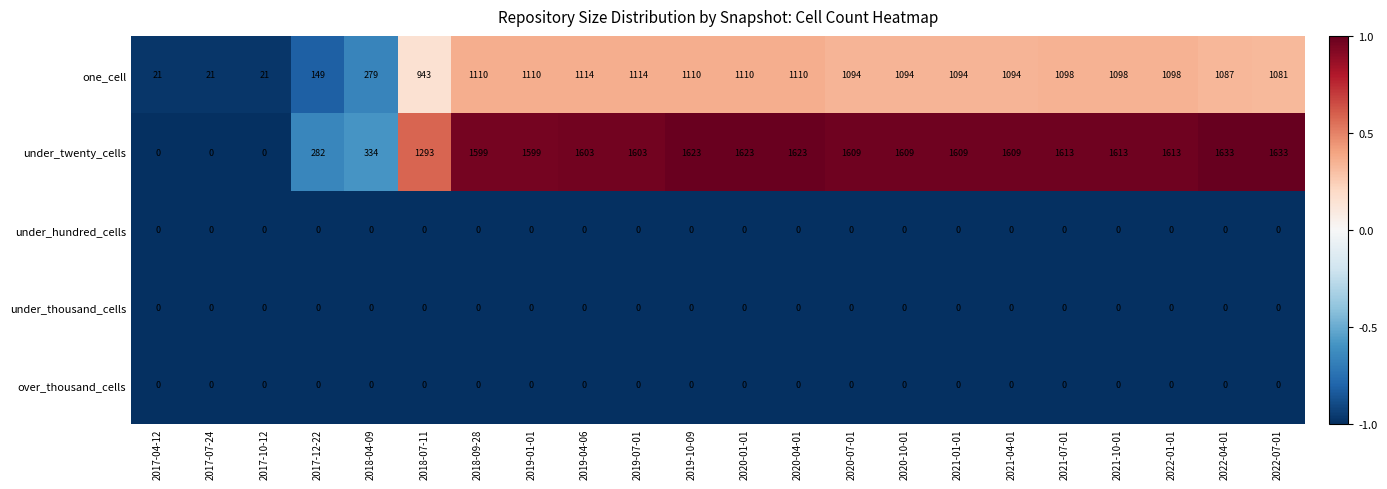

Which series has the largest range (max minus min)?

under_twenty_cells